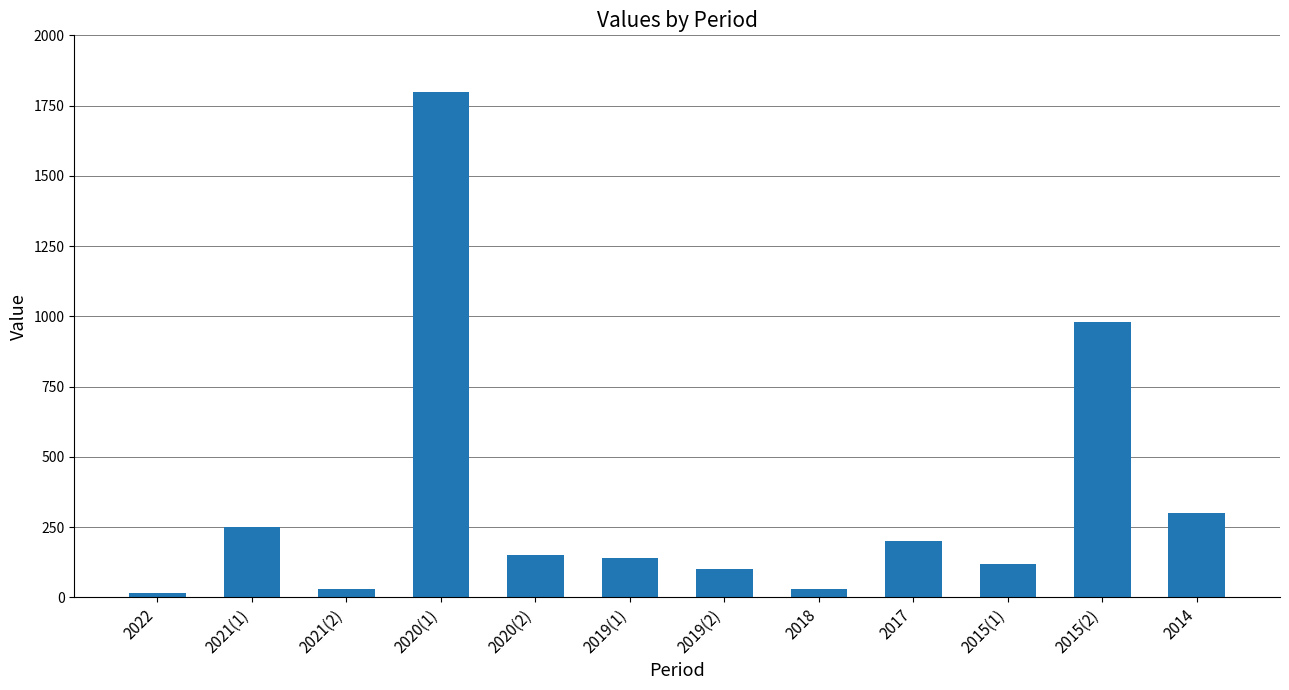

What is the difference between the second highest and second lowest values?

950